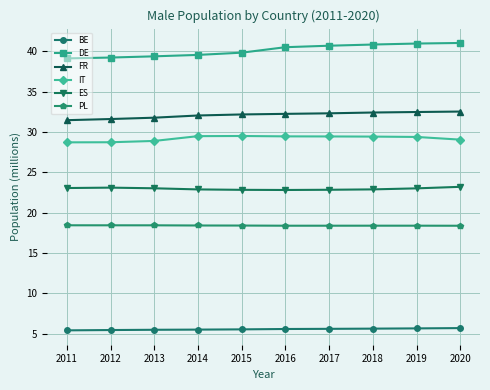

How many lines are shown in the chart?

6